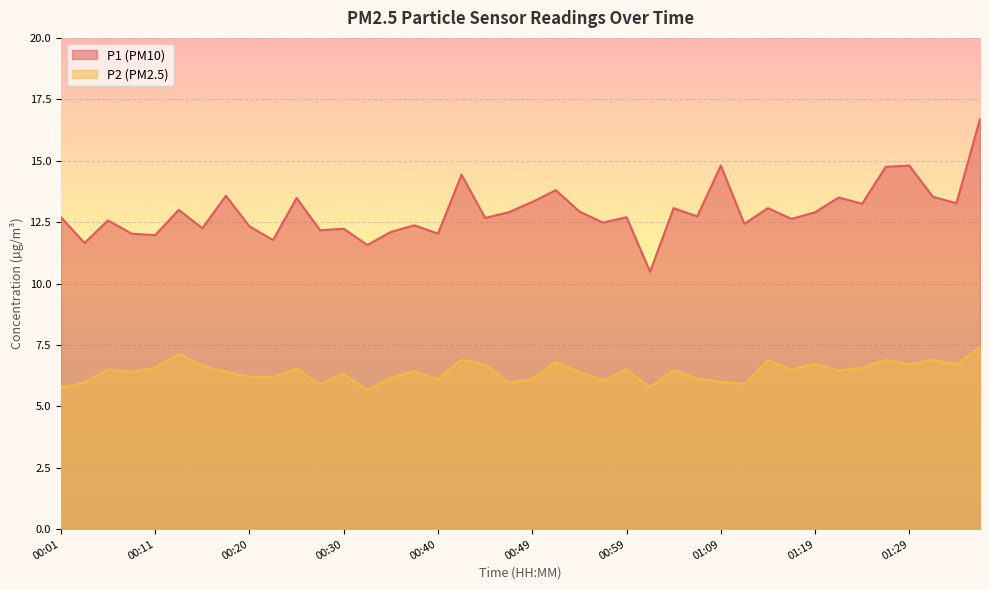

Where is the first local maximum for P1?

00:06